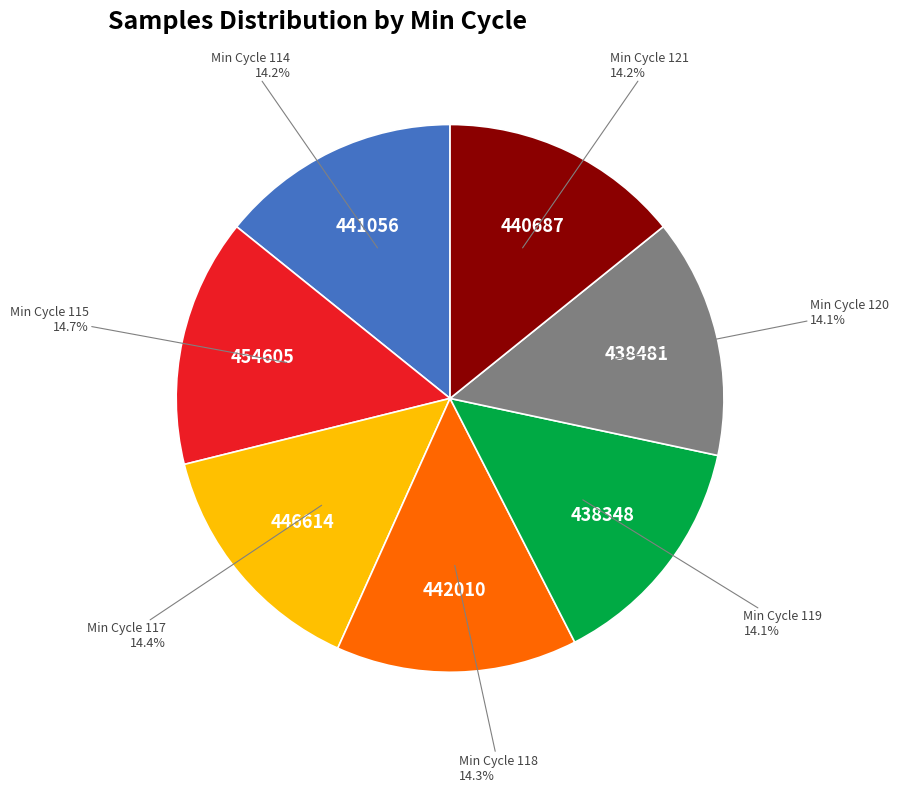

Is there a majority slice in this chart?

No